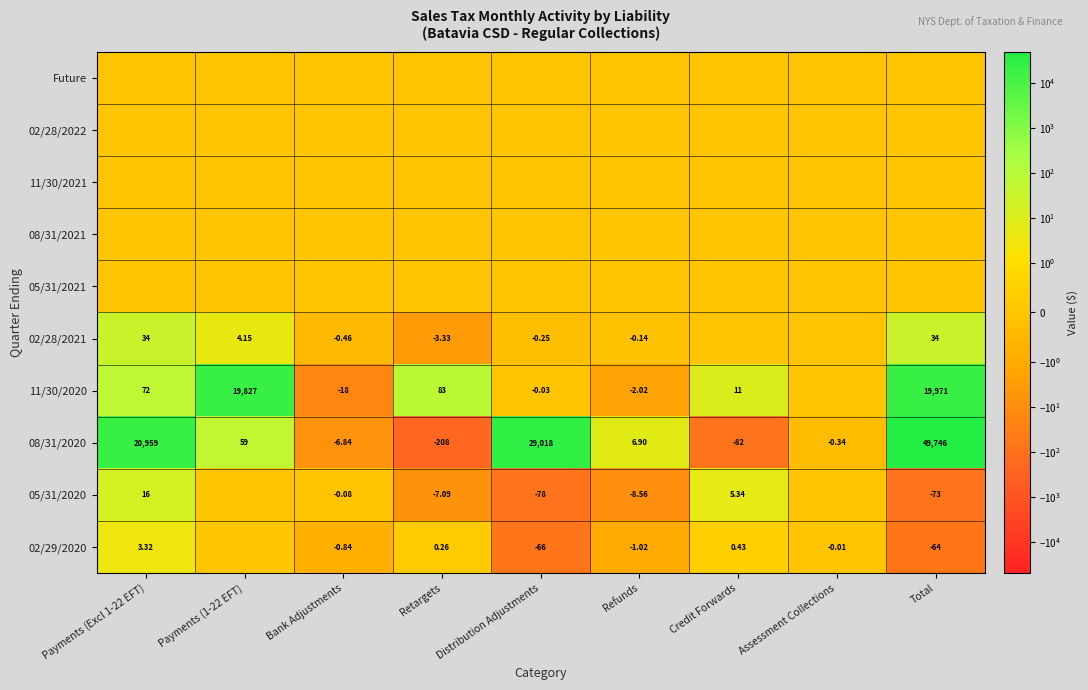

The value of 02/29/2020 at Retargets is 0.3. True or false?

True